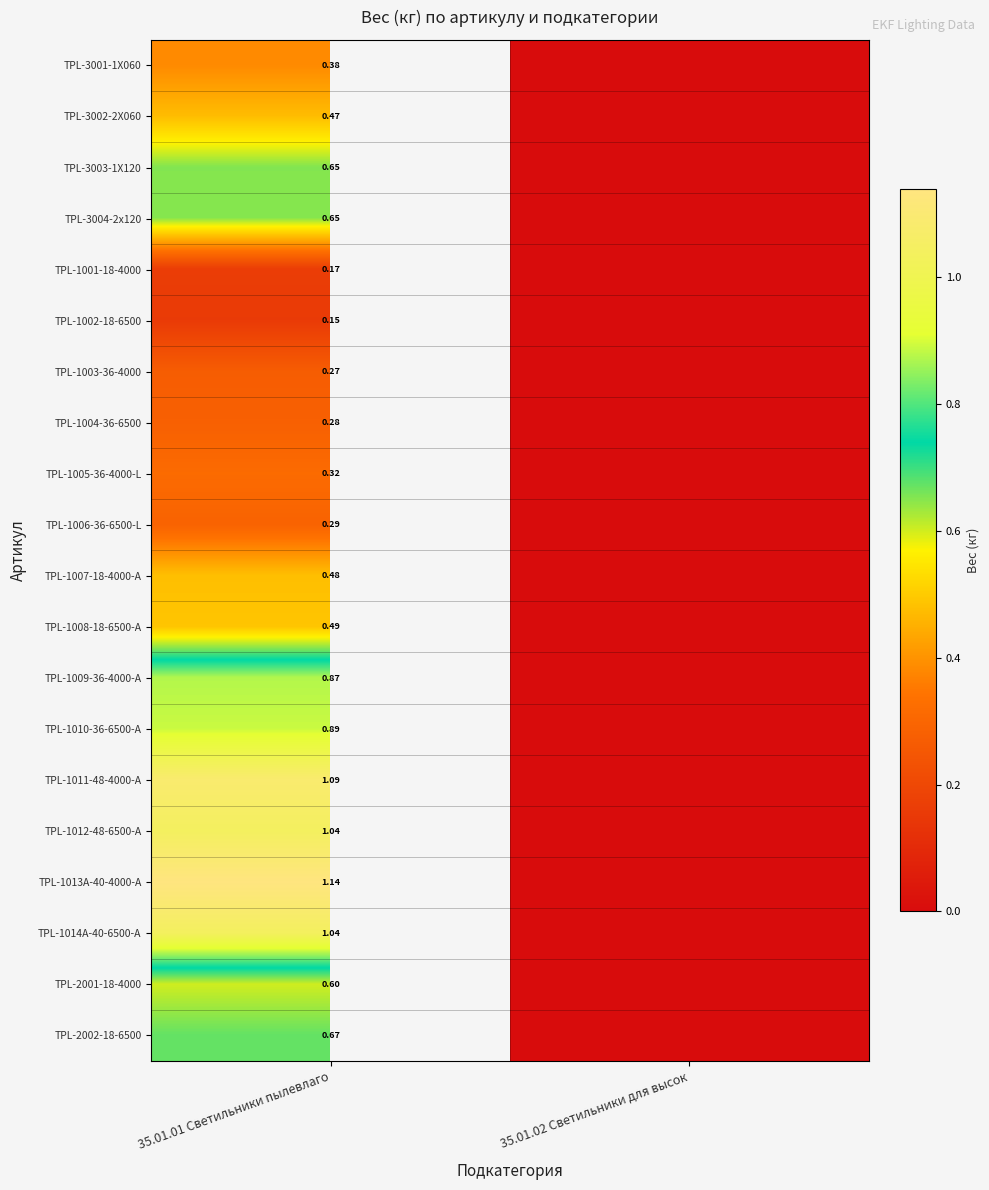

Is the value of TPL-3002-2X060 at 35.01.01 Светильники пылевлаго greater than the value of TPL-1008-18-6500-A at 35.01.01 Светильники пылевлаго?

No